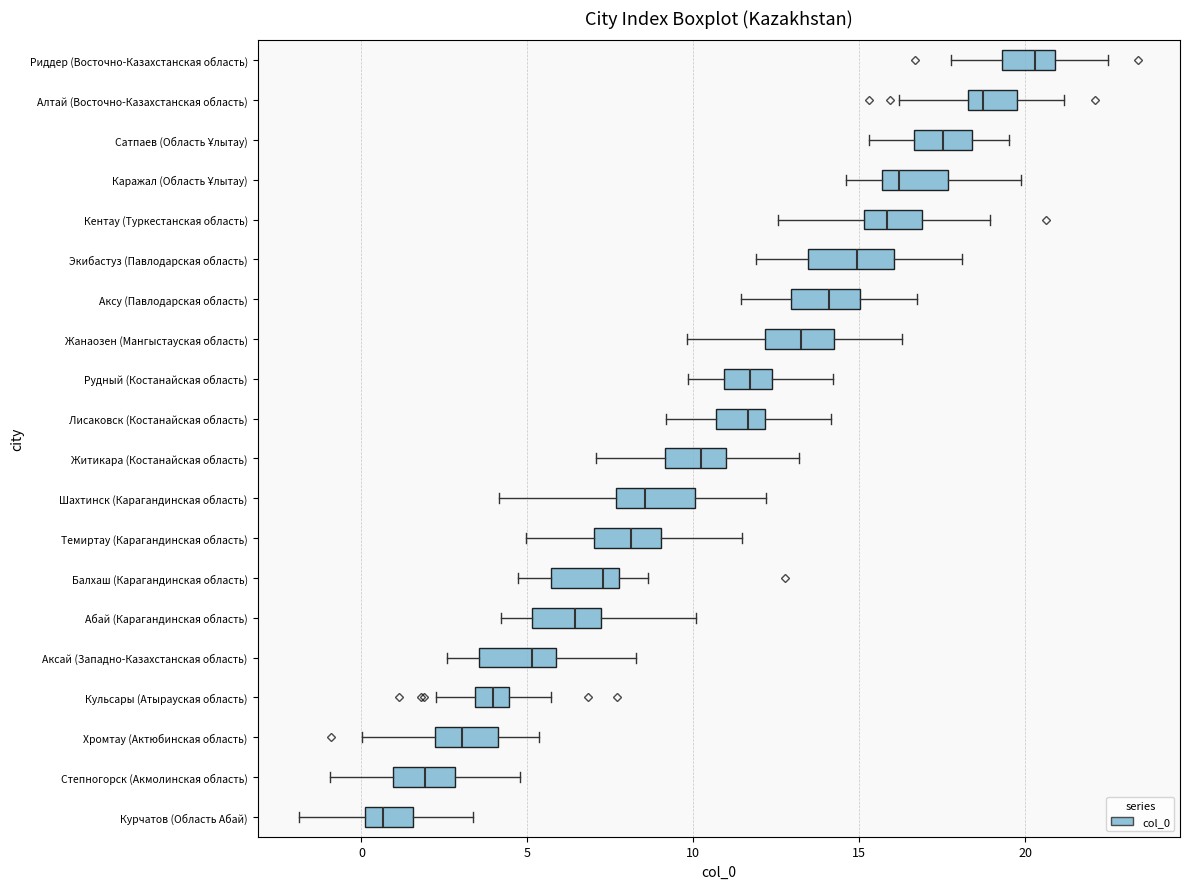

Which box's median line is the furthest to the left?

Курчатов (Область Абай)